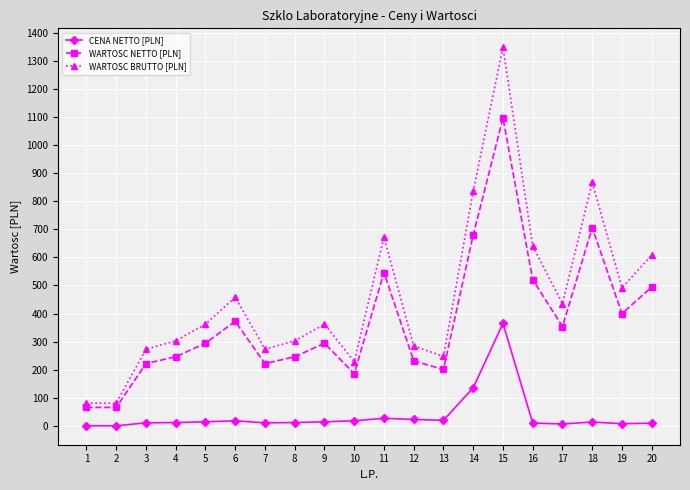

What is the value of the CENA NETTO [PLN] point at the 19th from the left?

8.0